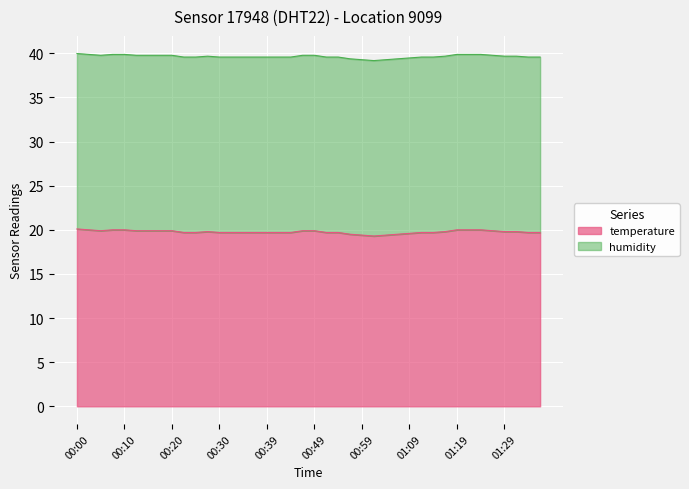

At which category does the data reach its first local peak?

00:27